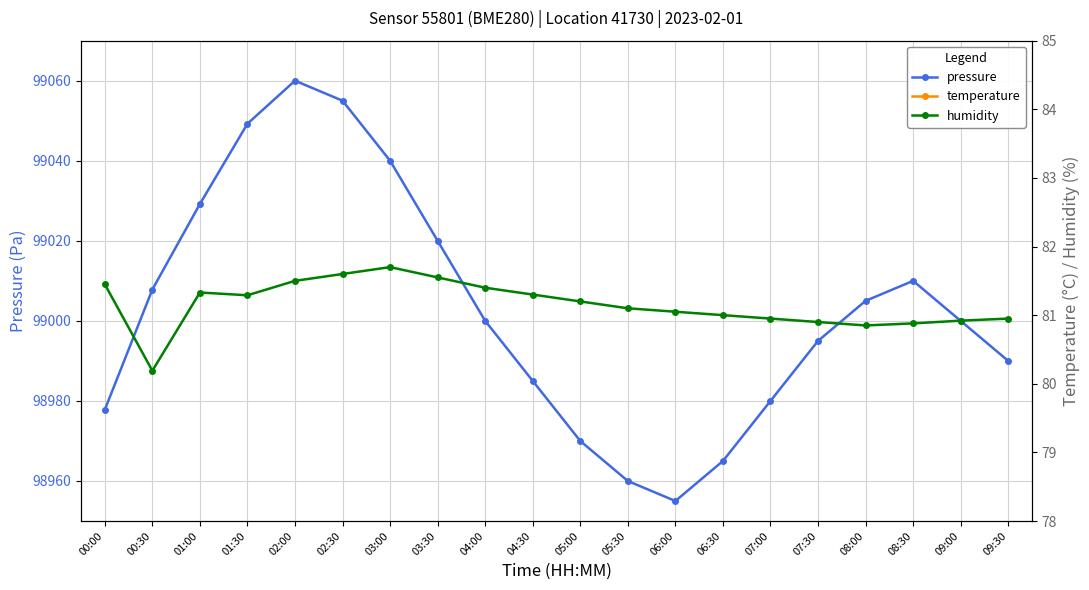

Which has a higher value, 04:00 or 05:00?

04:00